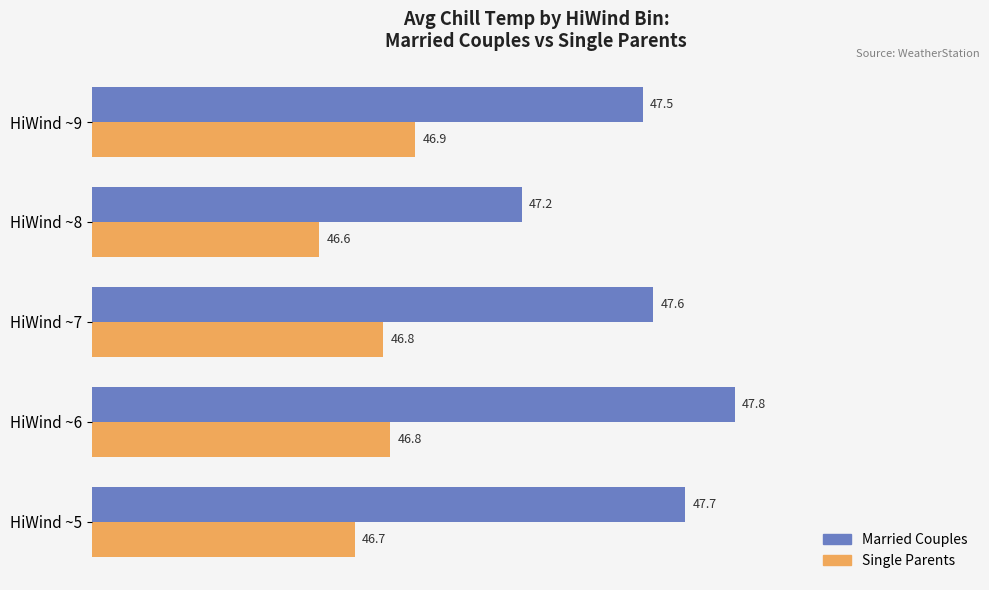

Is it true that Single Parents equals 68.7 at HiWind ~6?

False